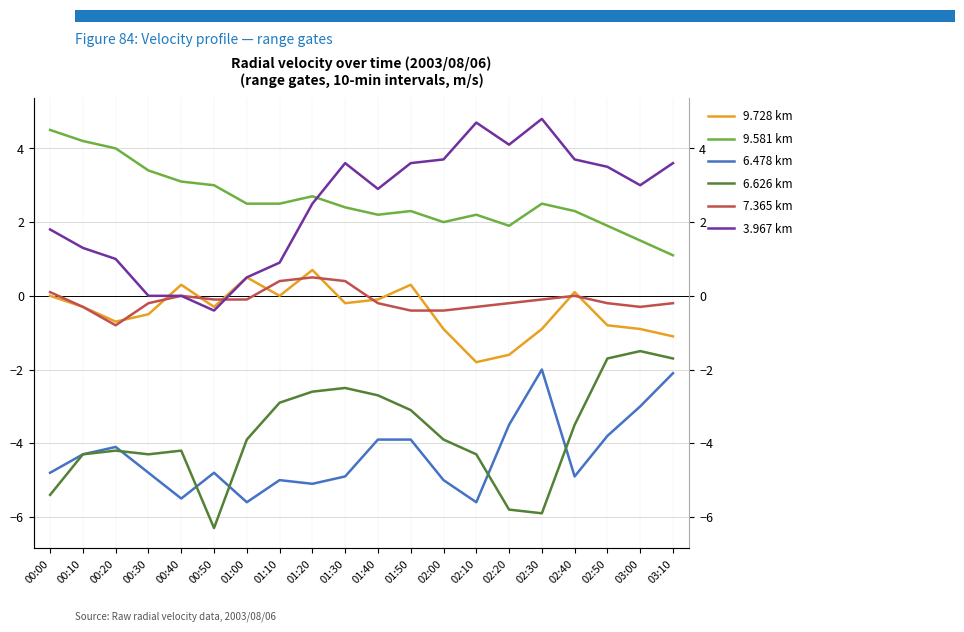

Reading left to right, what are all the values shown in this chart?

9.728 km: -0.0	-0.3	-0.7	-0.5	0.3	-0.3	0.5	-0.0	0.7	-0.2	-0.1	0.3	-0.9	-1.8	-1.6	-0.9	0.1	-0.8	-0.9	-1.1
9.581 km: 4.5	4.2	4.0	3.4	3.1	3.0	2.5	2.5	2.7	2.4	2.2	2.3	2.0	2.2	1.9	2.5	2.3	1.9	1.5	1.1
6.478 km: -4.8	-4.3	-4.1	-4.8	-5.5	-4.8	-5.6	-5.0	-5.1	-4.9	-3.9	-3.9	-5.0	-5.6	-3.5	-2.0	-4.9	-3.8	-3.0	-2.1
6.626 km: -5.4	-4.3	-4.2	-4.3	-4.2	-6.3	-3.9	-2.9	-2.6	-2.5	-2.7	-3.1	-3.9	-4.3	-5.8	-5.9	-3.5	-1.7	-1.5	-1.7
7.365 km: 0.1	-0.3	-0.8	-0.2	0.0	-0.1	-0.1	0.4	0.5	0.4	-0.2	-0.4	-0.4	-0.3	-0.2	-0.1	0.0	-0.2	-0.3	-0.2
3.967 km: 1.8	1.3	1.0	-0.0	-0.0	-0.4	0.5	0.9	2.5	3.6	2.9	3.6	3.7	4.7	4.1	4.8	3.7	3.5	3.0	3.6